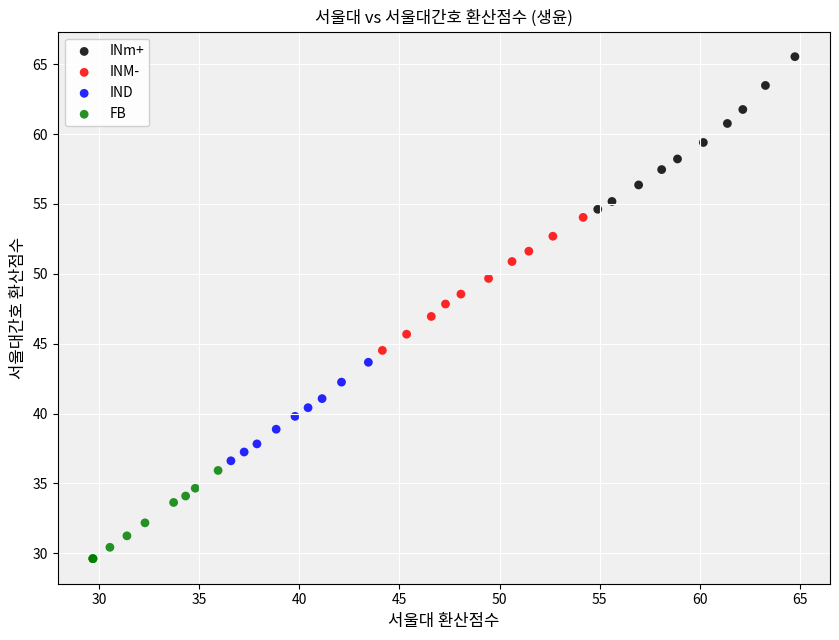

Which series contains the lowest Y value?

FB